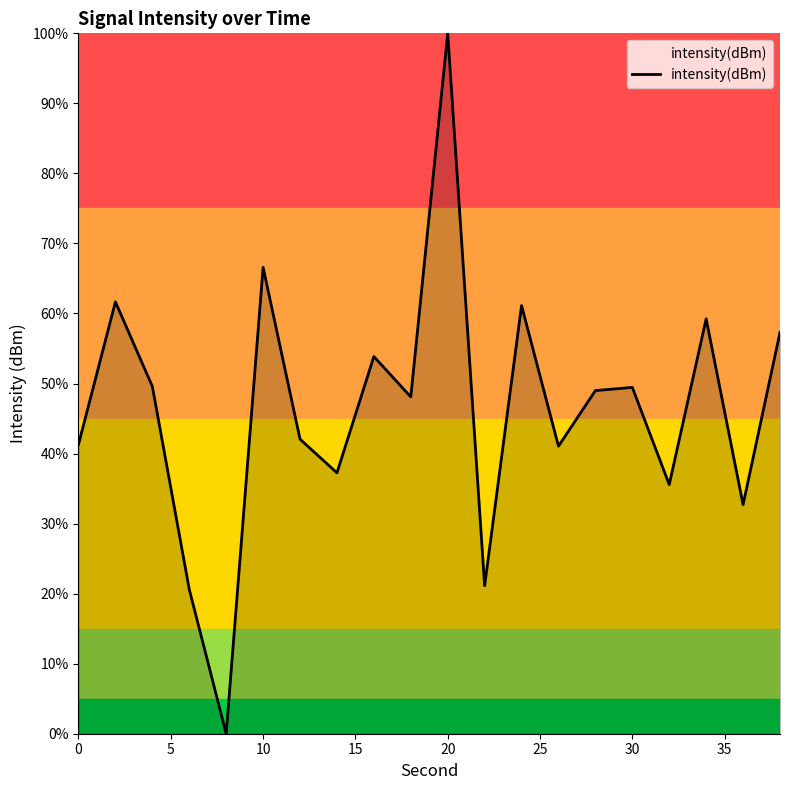

What is the difference between the maximum and minimum values?

100.0